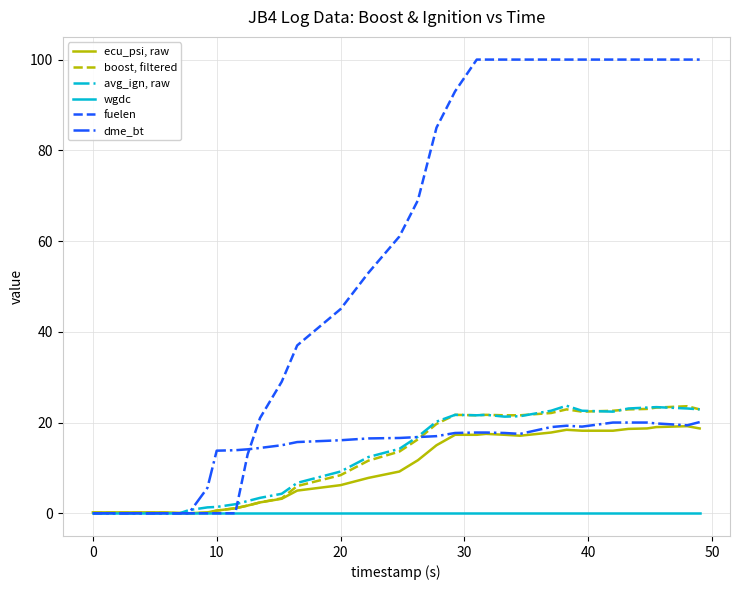

How many lines are shown in the chart?

6